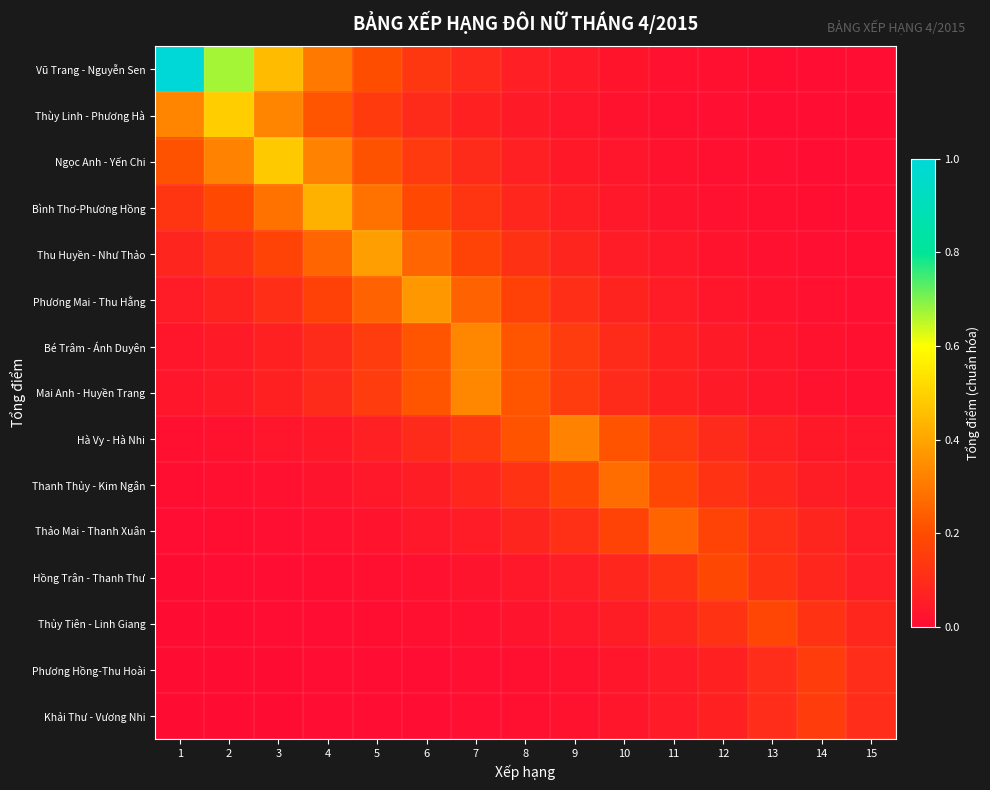

Rank the series at 7 from highest to lowest value.

Bé Trâm - Ánh Duyên, Mai Anh - Huyền Trang, Phương Mai - Thu Hằng, Thu Huyền - Như Thảo, Hà Vy - Hà Nhi, Bình Thơ-Phương Hồng, Ngọc Anh - Yến Chi, Vũ Trang - Nguyễn Sen, Thanh Thủy - Kim Ngân, Thùy Linh - Phương Hà, Thảo Mai - Thanh Xuân, Hồng Trân - Thanh Thư, Thủy Tiên - Linh Giang, Phương Hồng-Thu Hoài, Khải Thư - Vương Nhi